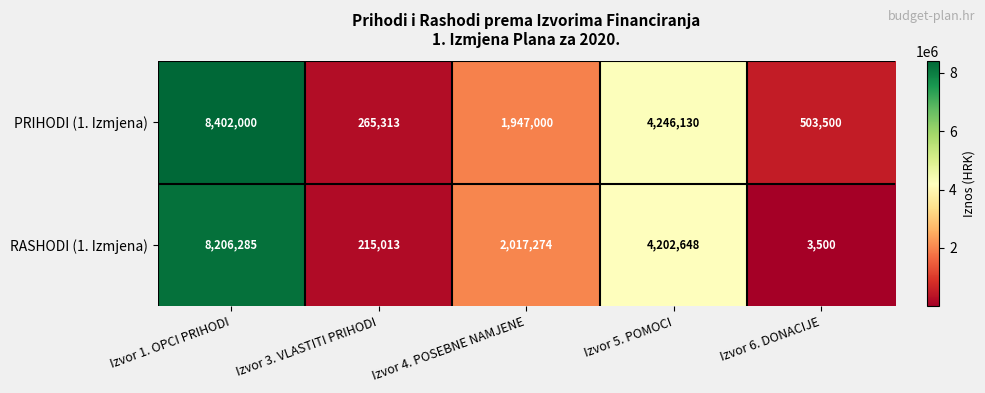

At which category is the sum across all series the highest?

Izvor 1. OPCI PRIHODI